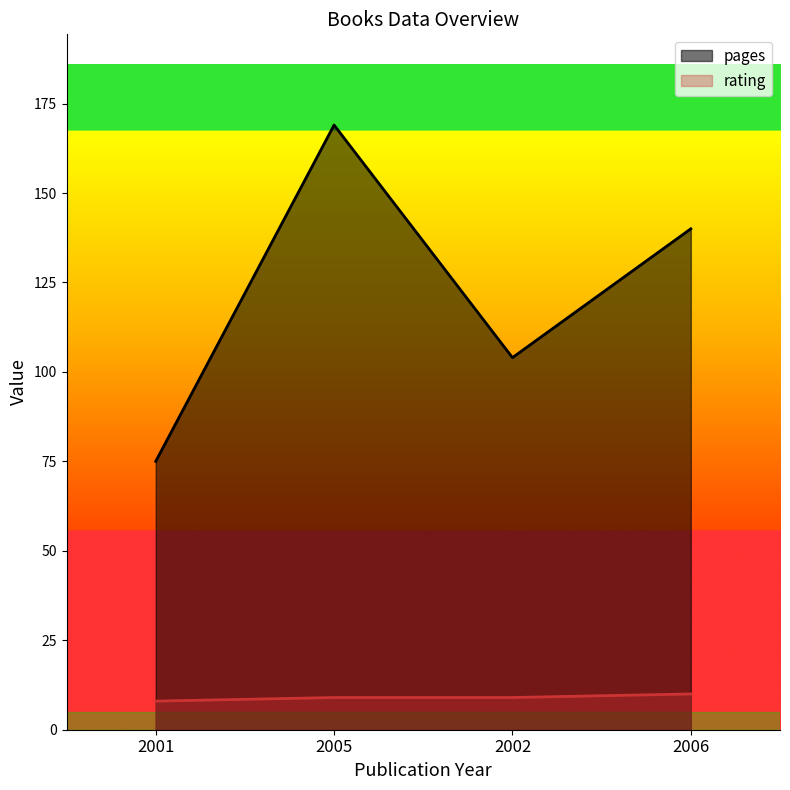

Which series has the largest total across all categories?

pages